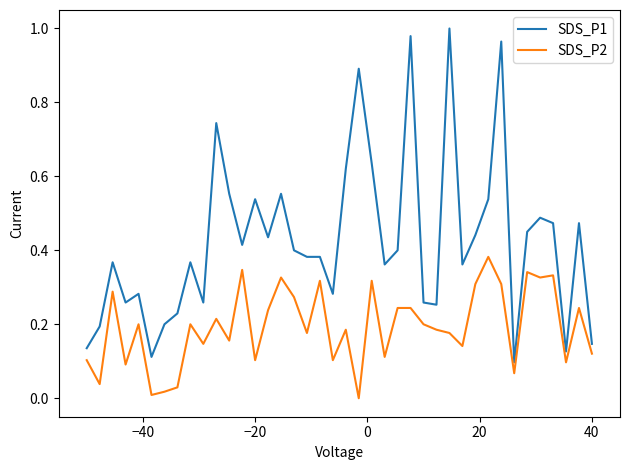

Which series has the largest total across all categories?

SDS_P1